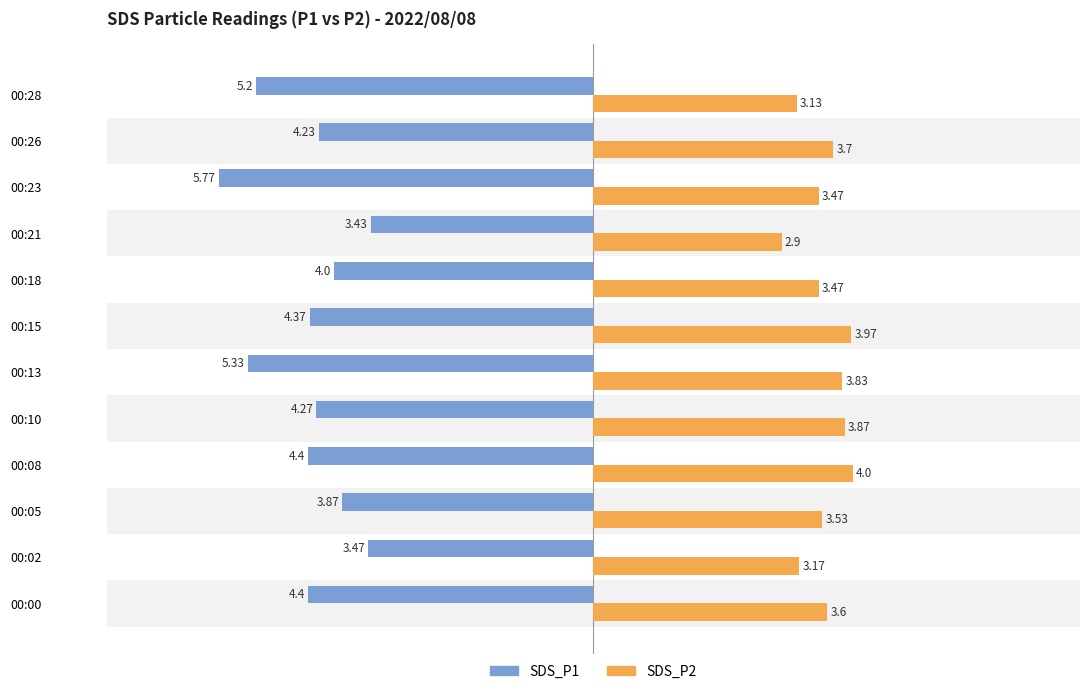

How many bars are there in total?

24